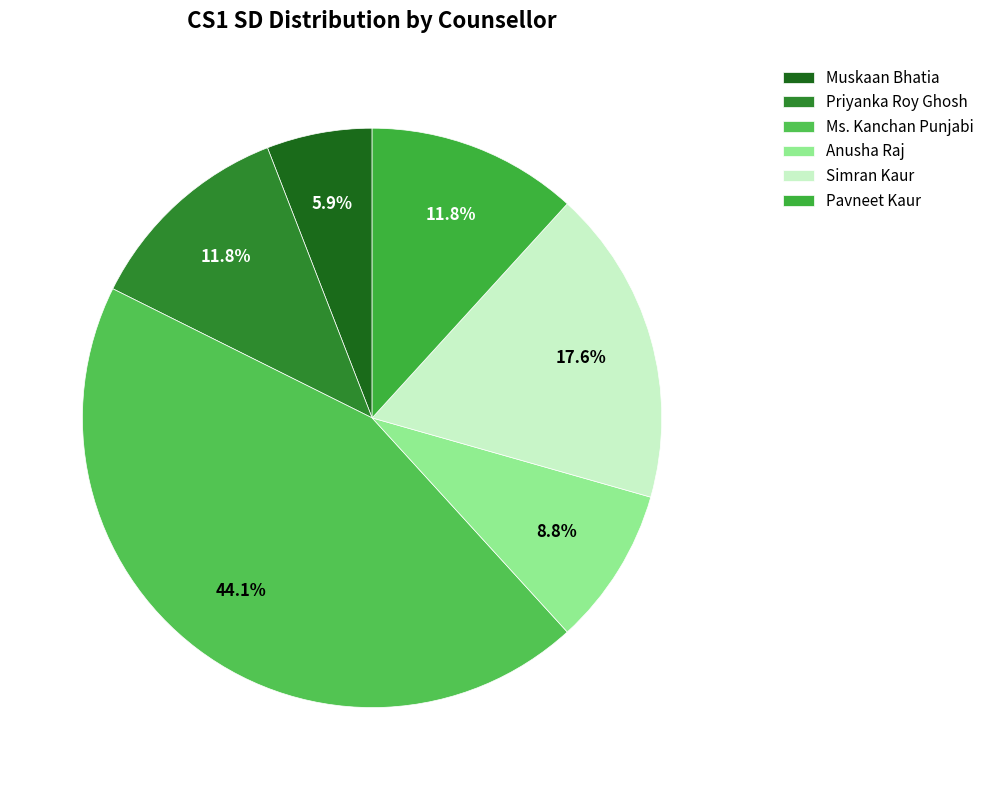

Does Ms. Kanchan Punjabi represent more than half of the total?

No